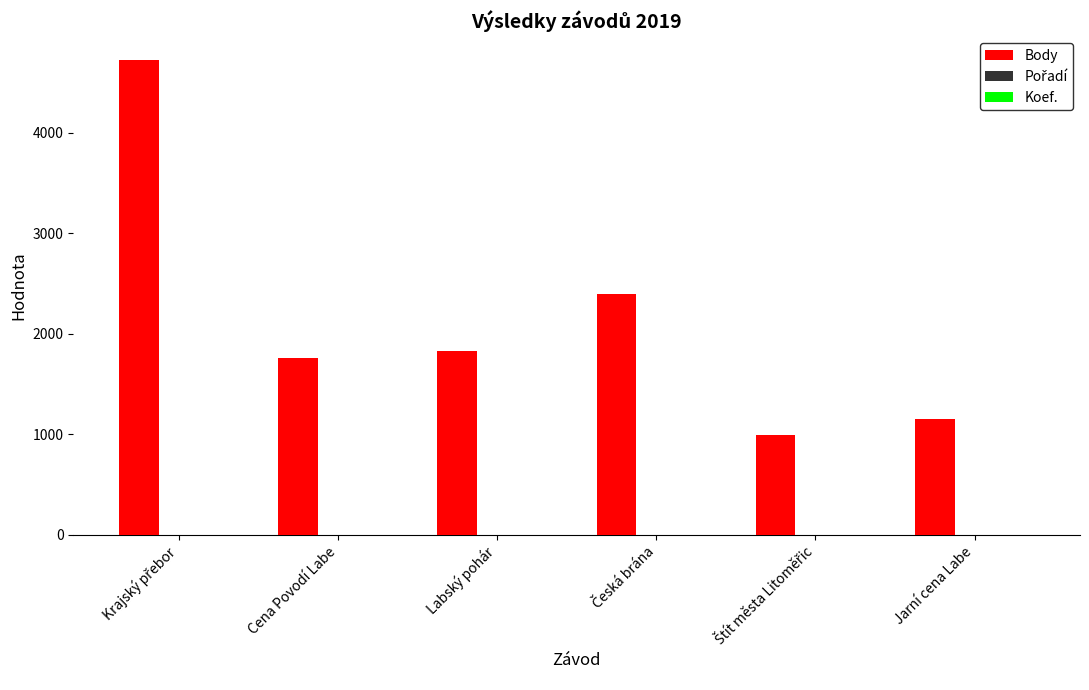

Which series has the largest range (max minus min)?

Body